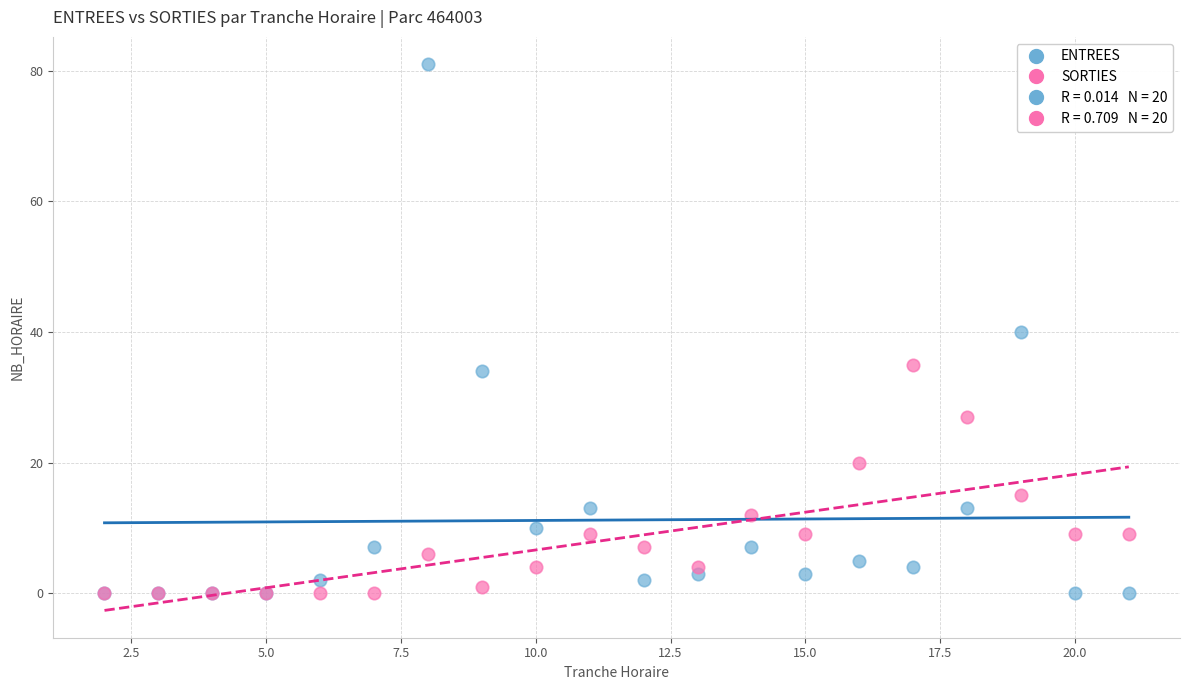

Which series contains the highest Y value?

ENTREES